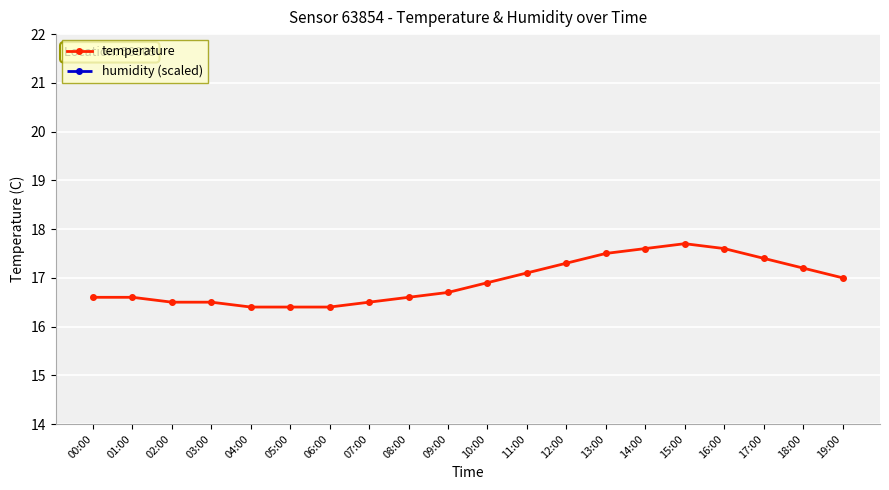

At which label does temperature reach its peak?

15:00